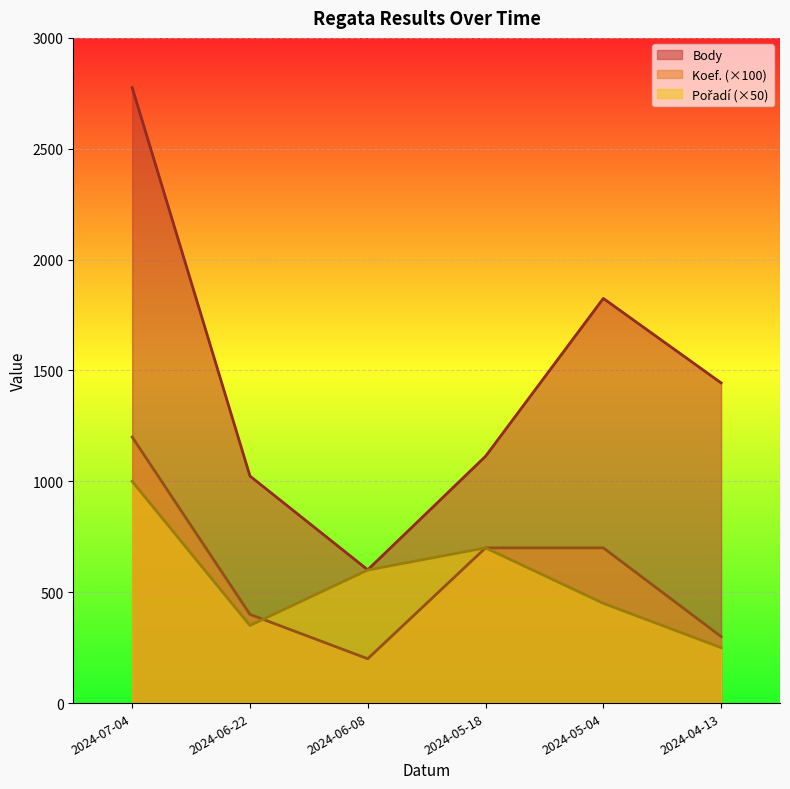

Reading left to right, extract all data points from this chart.

Body: 2776	1024	601	1113	1825	1444
Koef.: 1200	400	200	700	700	300
Pořadí: 1000	350	600	700	450	250